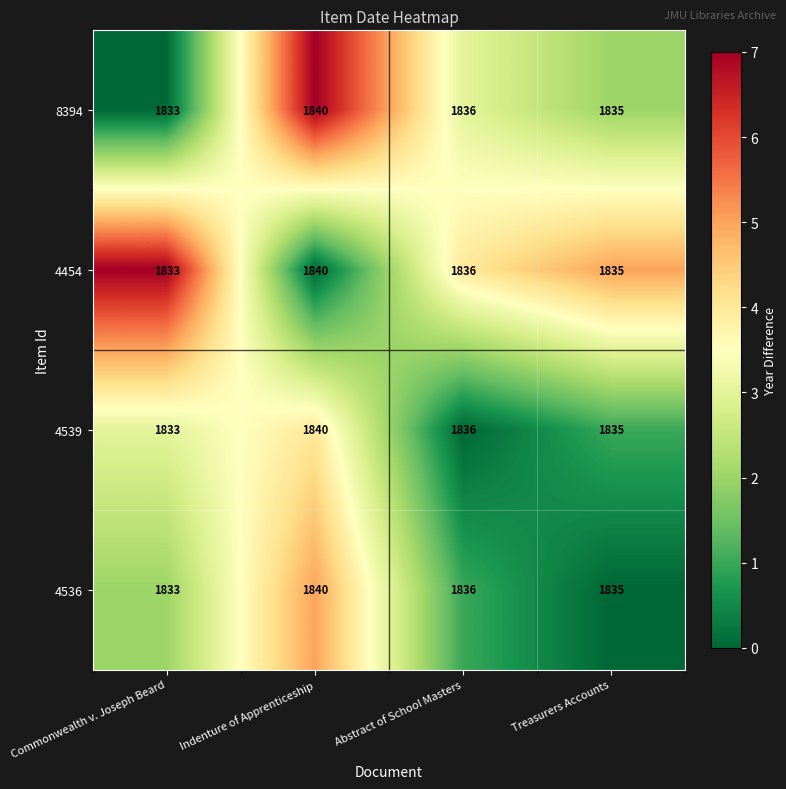

Reading left to right, list all the values displayed in this chart.

8394: 1833	1840	1836	1835
4454: 1833	1840	1836	1835
4539: 1833	1840	1836	1835
4536: 1833	1840	1836	1835